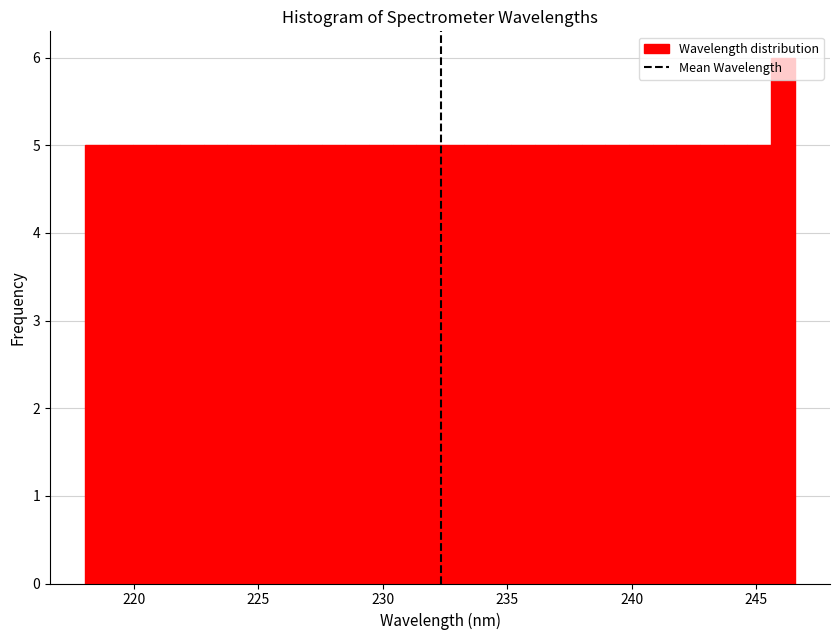

Read against the x-axis, roughly where is the centre of the tallest bar?

246.0